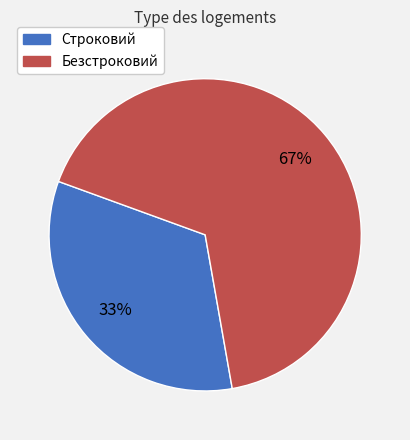

Count the number of slices in the pie.

2